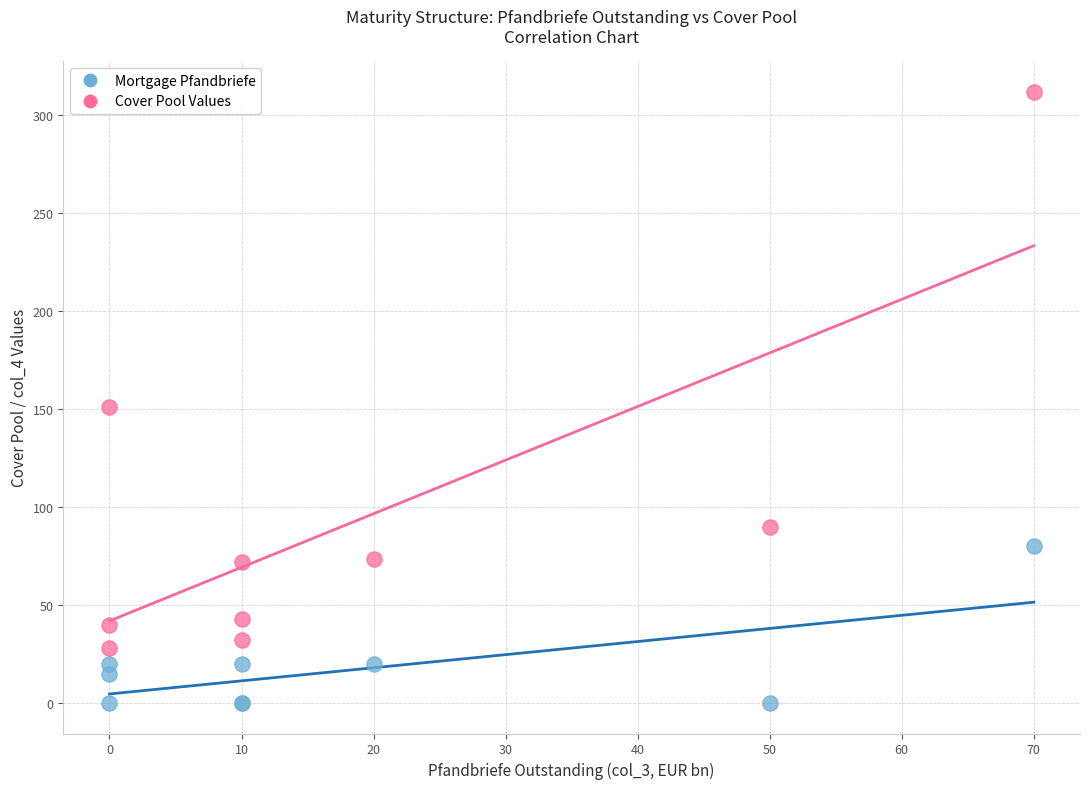

Which series contains the lowest Y value?

Mortgage Pfandbriefe